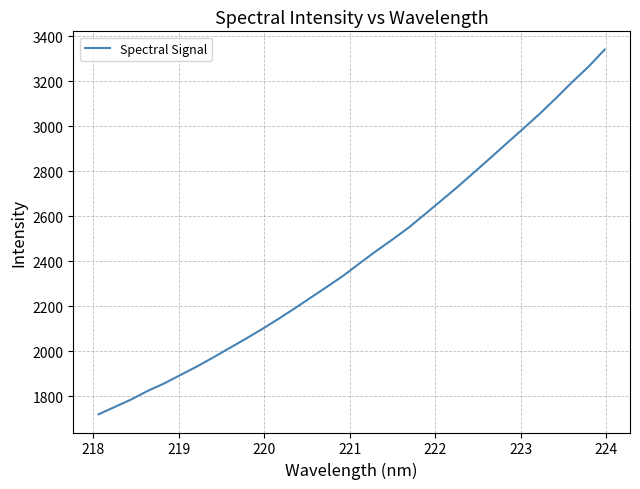

What is the difference between the maximum and minimum values?

1619.8